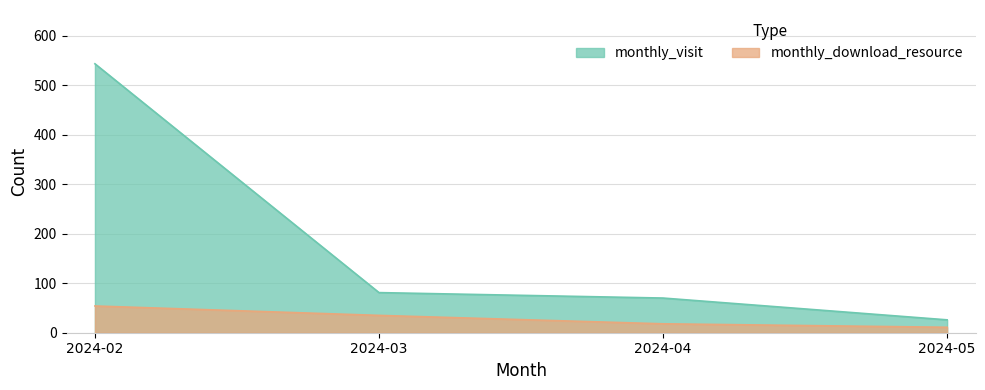

Rank the categories by monthly_visit value from lowest to highest.

2024-05, 2024-04, 2024-03, 2024-02